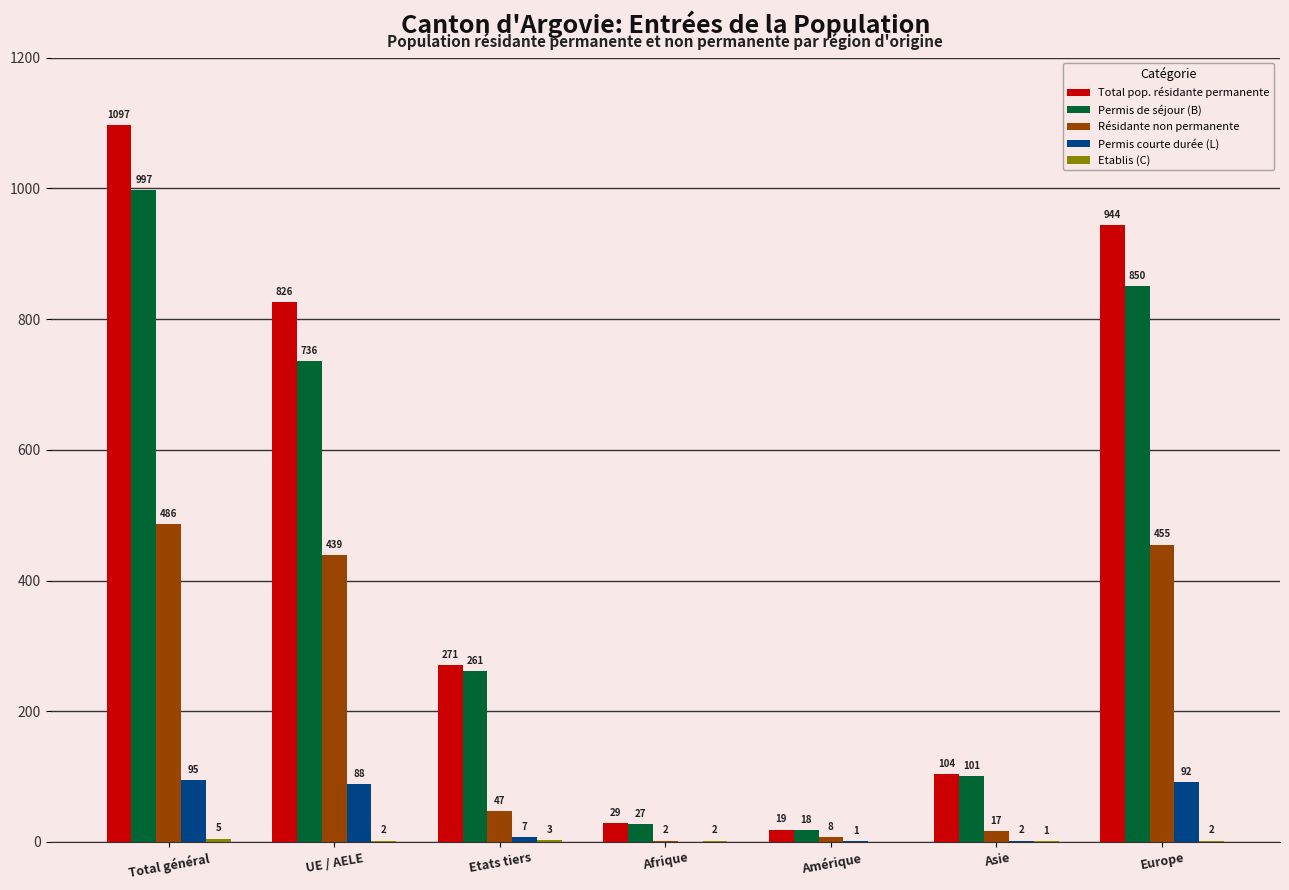

What is the sum of the Permis courte durée (L) values at Europe and Afrique?

92